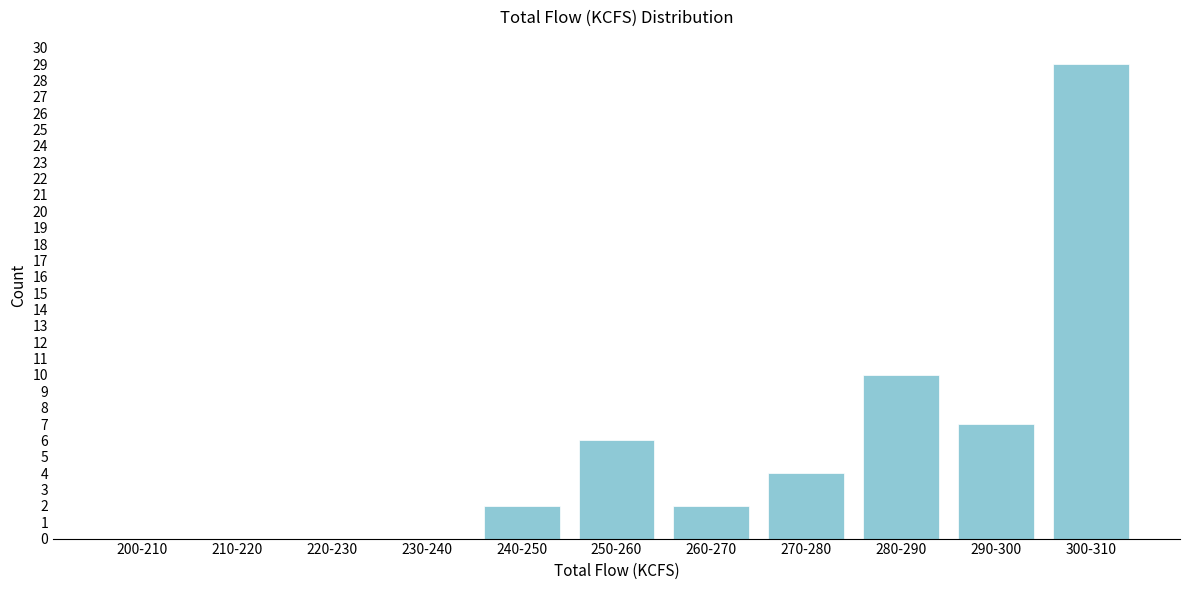

Reading right to left, extract all data points from this chart.

300-310=29	290-300=7	280-290=10	270-280=4	260-270=2	250-260=6	240-250=2	230-240=0	220-230=0	210-220=0	200-210=0